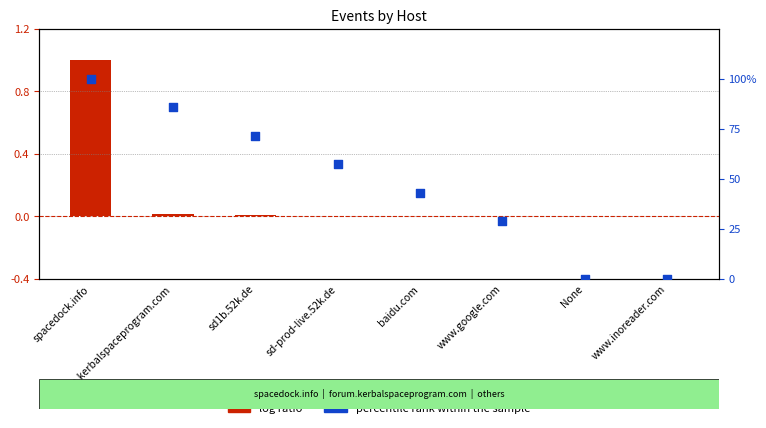

At which category is the sum across all series the highest?

spacedock.info